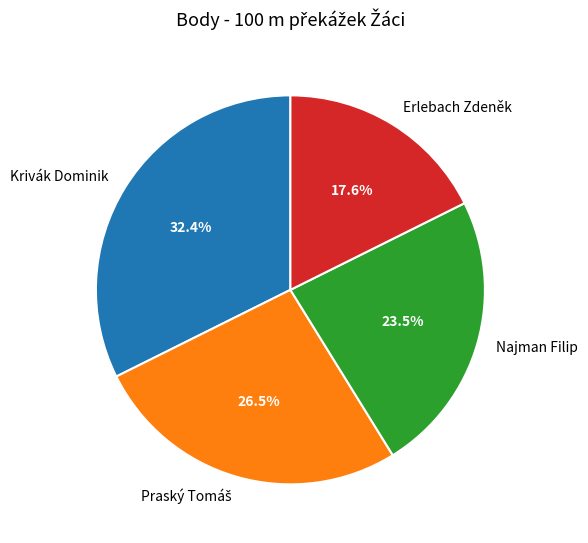

Is there any slice that represents more than half of the pie?

No